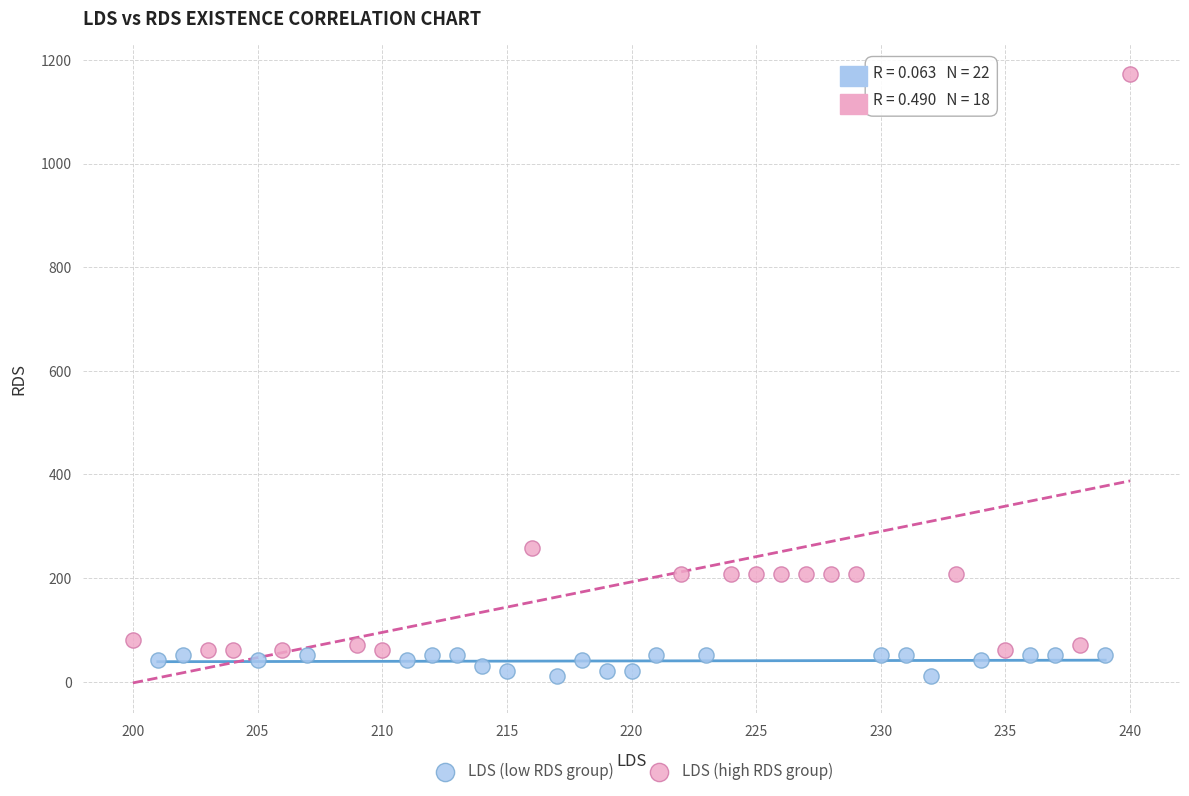

Which series has the largest Y range (max minus min)?

LDS (high RDS group)